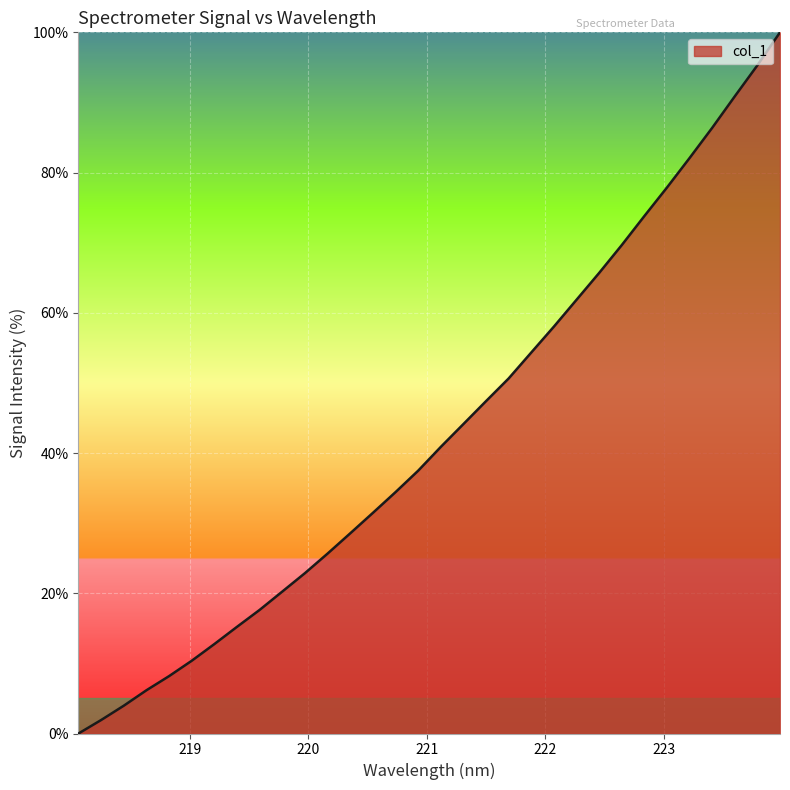

Count the number of data series in this chart.

1